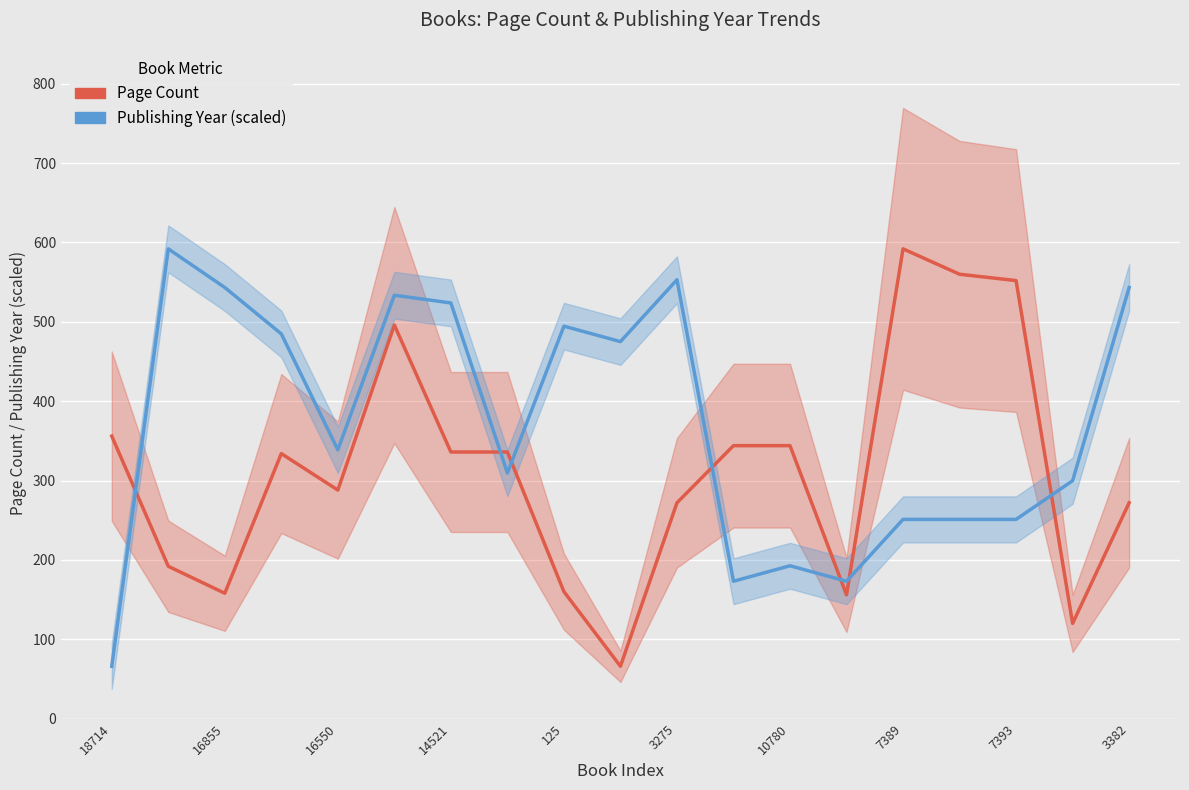

Rank the series at 3275 from lowest to highest value.

Page Count, Publishing Year (scaled)